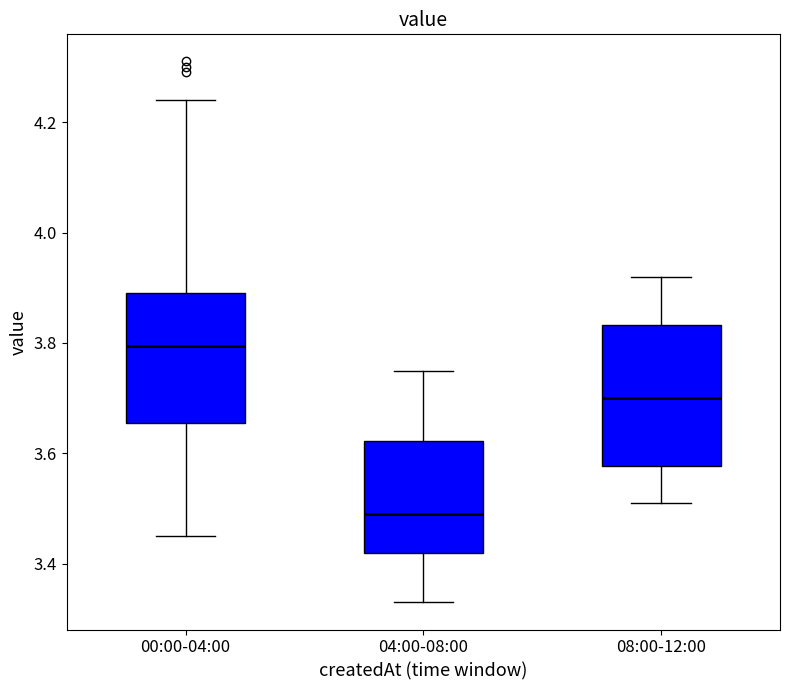

Comparing the boxes themselves (not the whiskers), which one is the tallest?

08:00-12:00